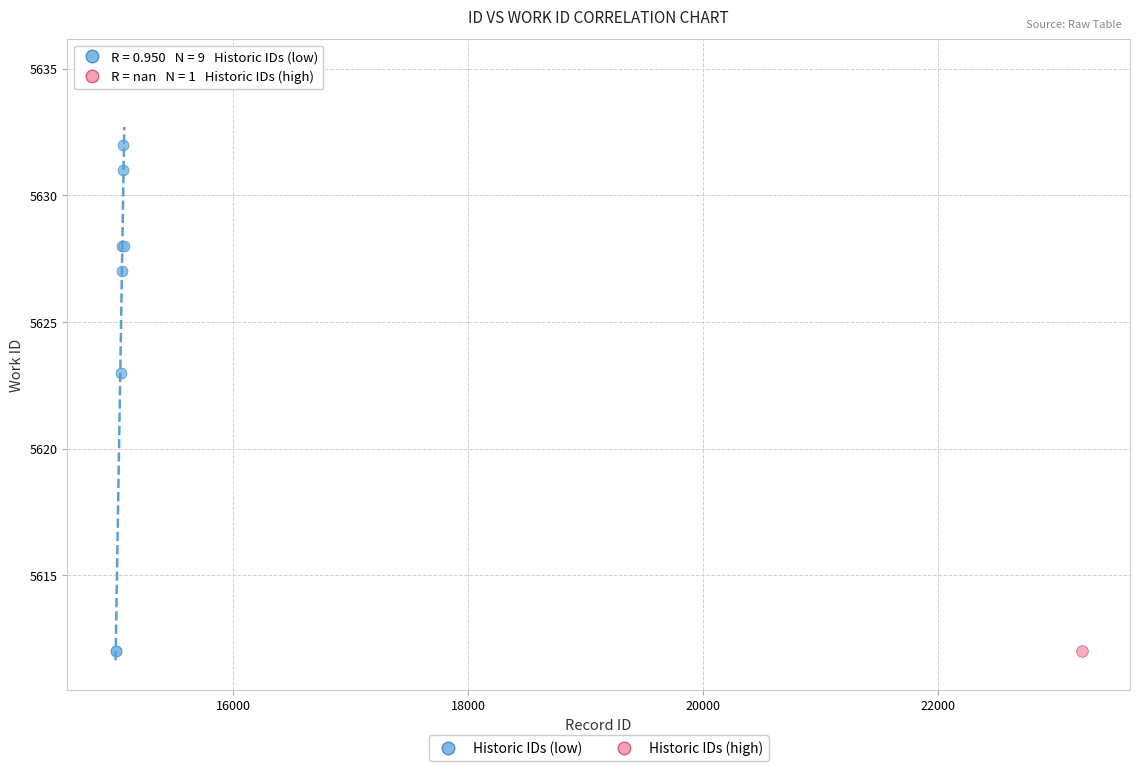

What are all the series names shown in the legend?

Historic IDs (low), Historic IDs (high)